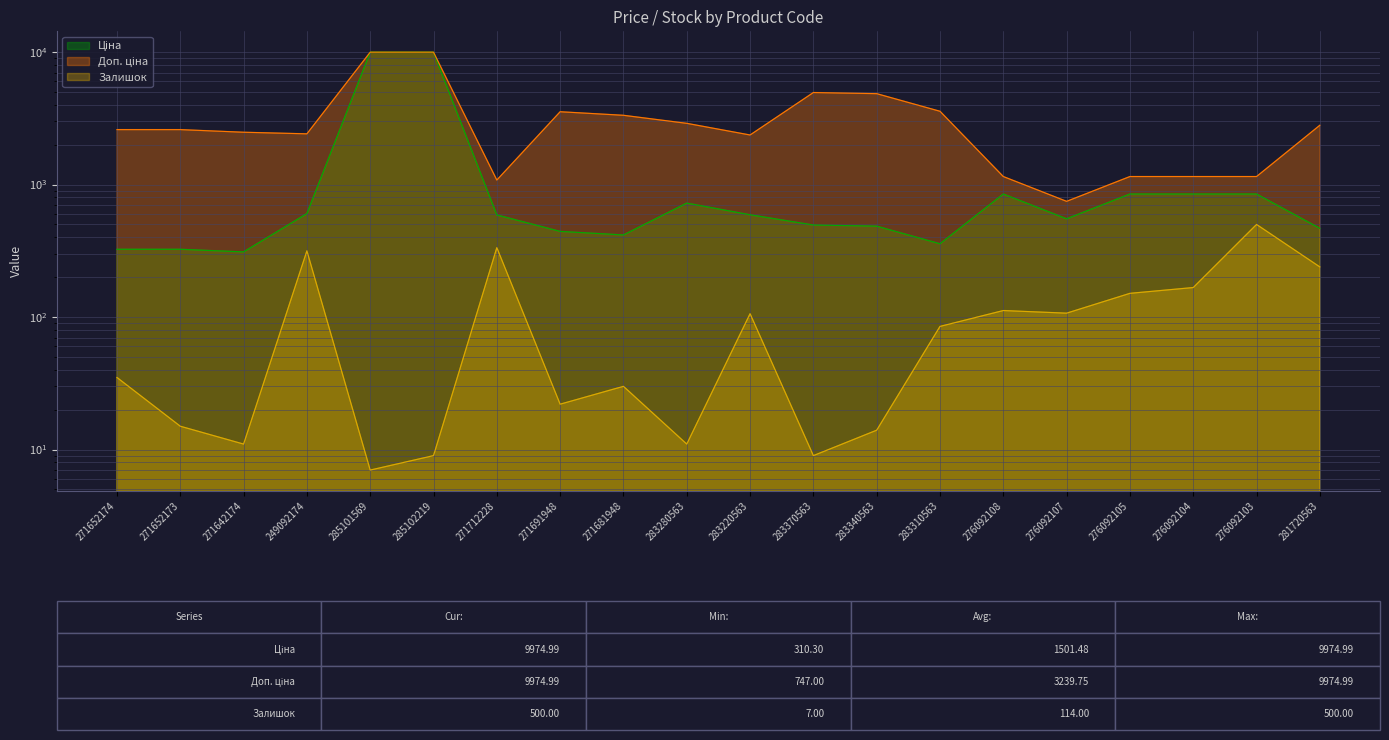

At which category does Залишок reach its first local peak?

249092174